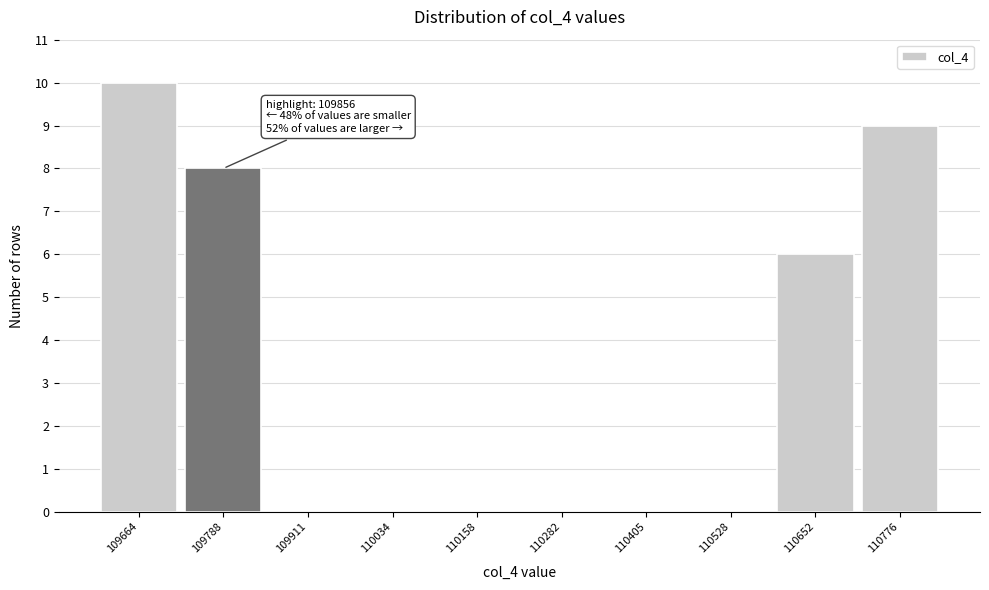

Reading left to right, extract all data points from this chart.

109664=10	109788=8	109911=0	110034=0	110158=0	110282=0	110405=0	110528=0	110652=6	110776=9